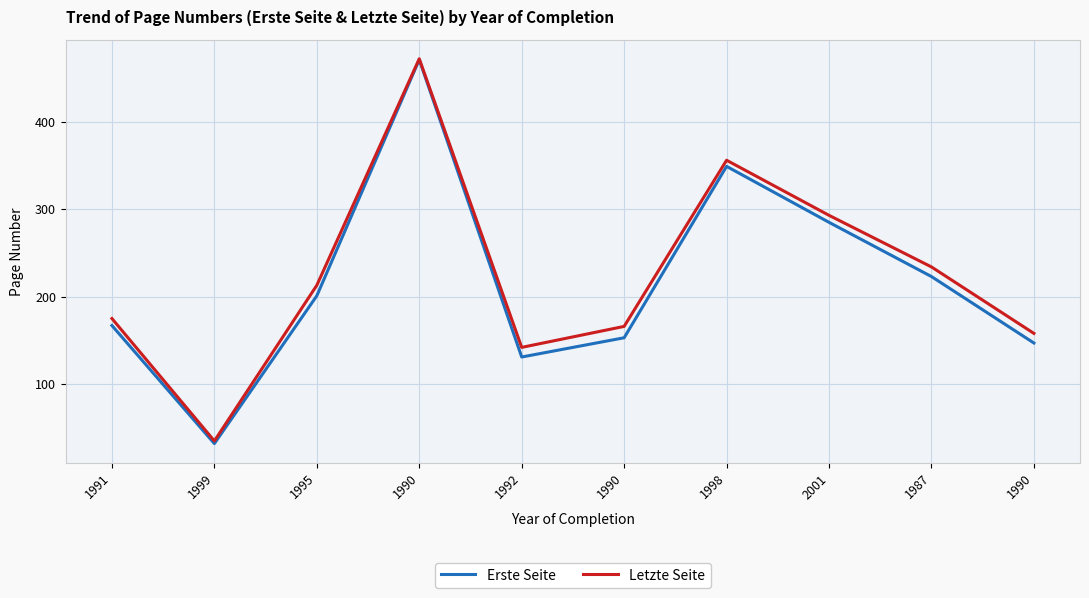

True or false: Erste Seite and Letzte Seite cross at least once.

False